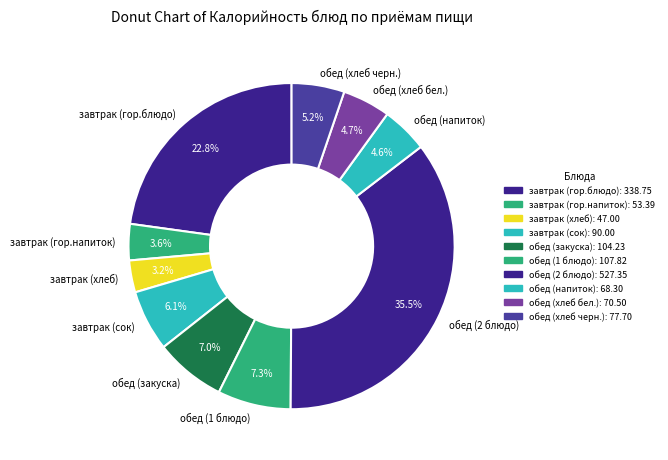

To the nearest percent, what is the combined percentage of обед (хлеб черн.) and завтрак (гор.напиток)?

9%